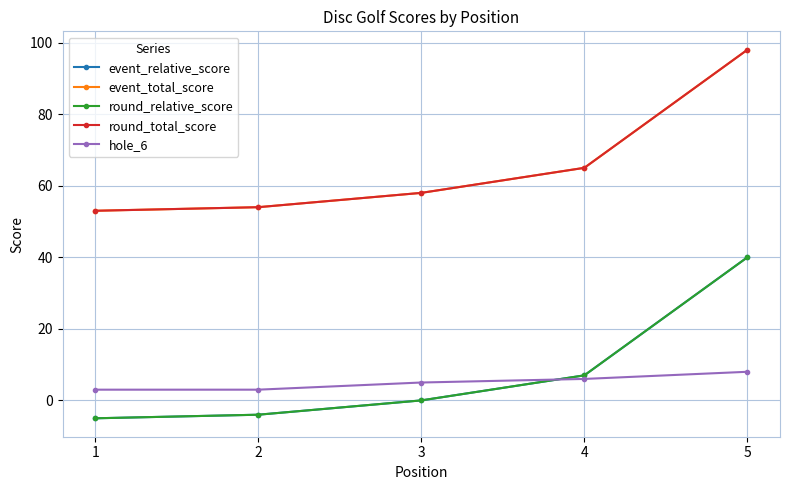

What is the difference between the second highest and minimum values in the round_total_score series?

12